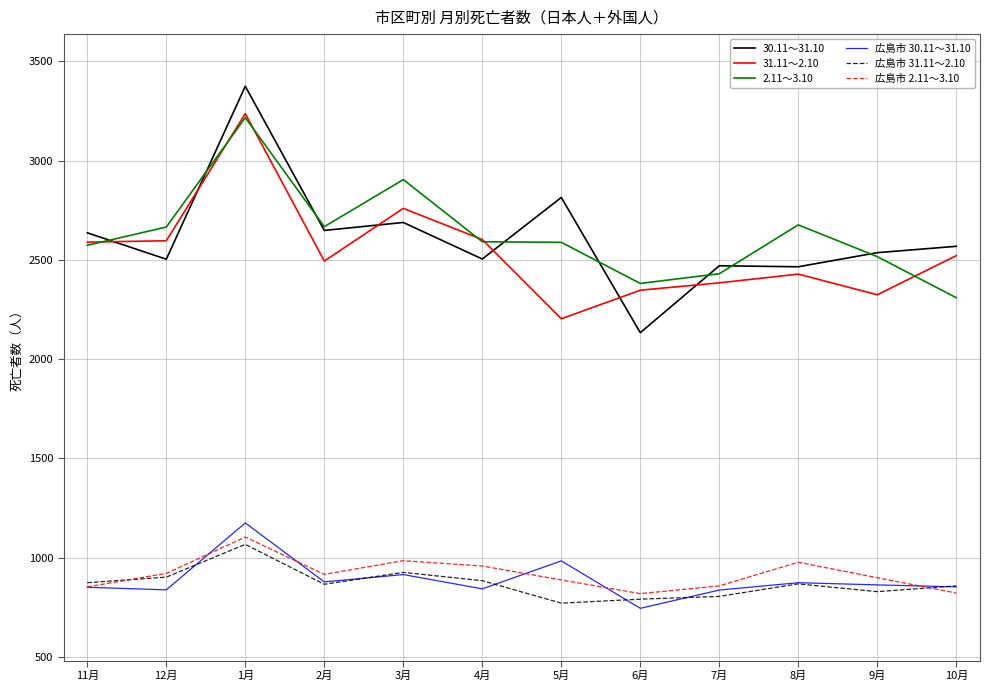

At which label does 広島市 2.11～3.10 first exceed 916?

12月